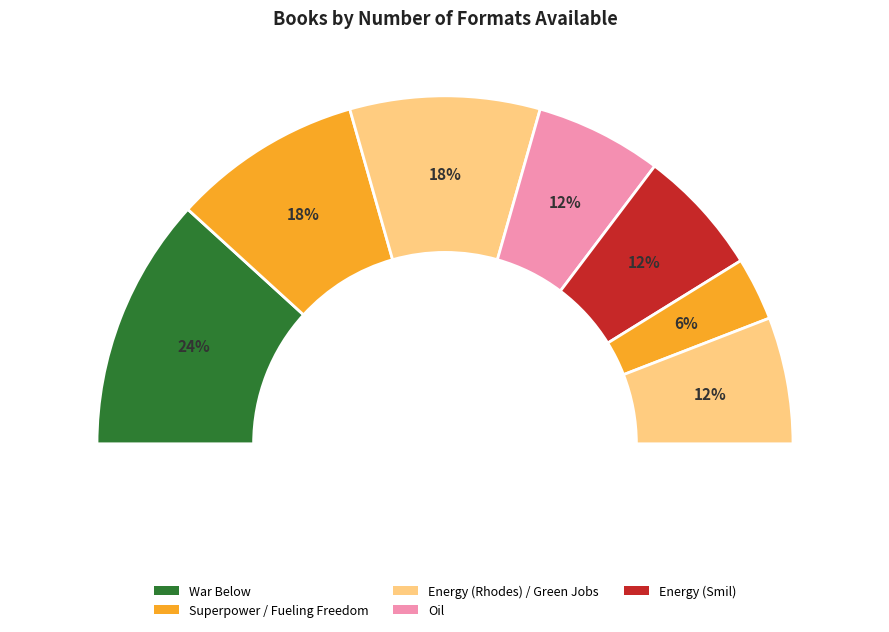

Which category has the biggest portion of the pie?

War Below